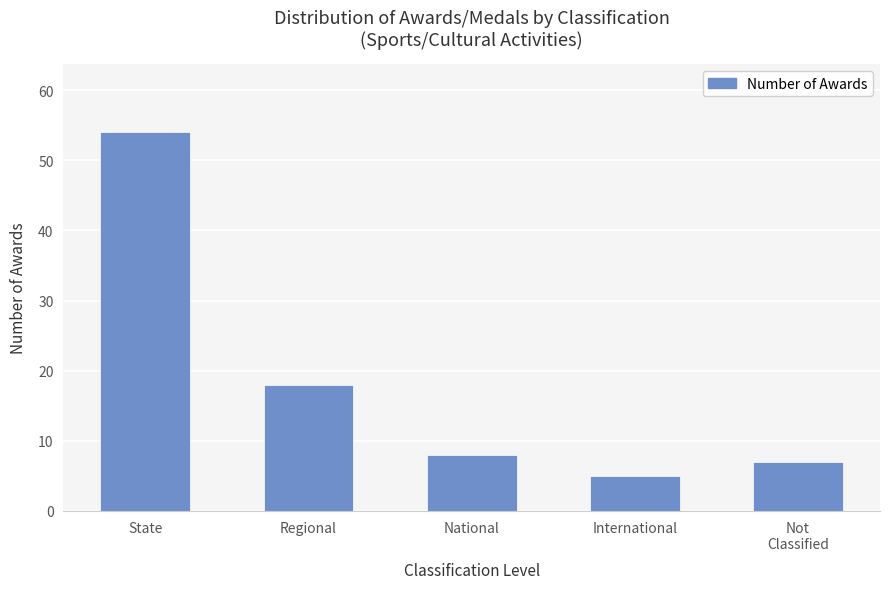

Which label corresponds to the smallest value in the chart?

International